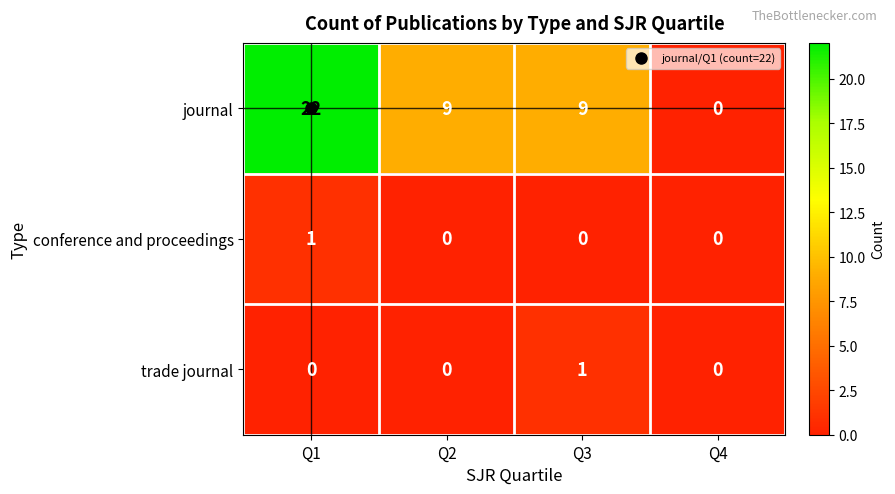

At which category is the sum across all series the highest?

Q1